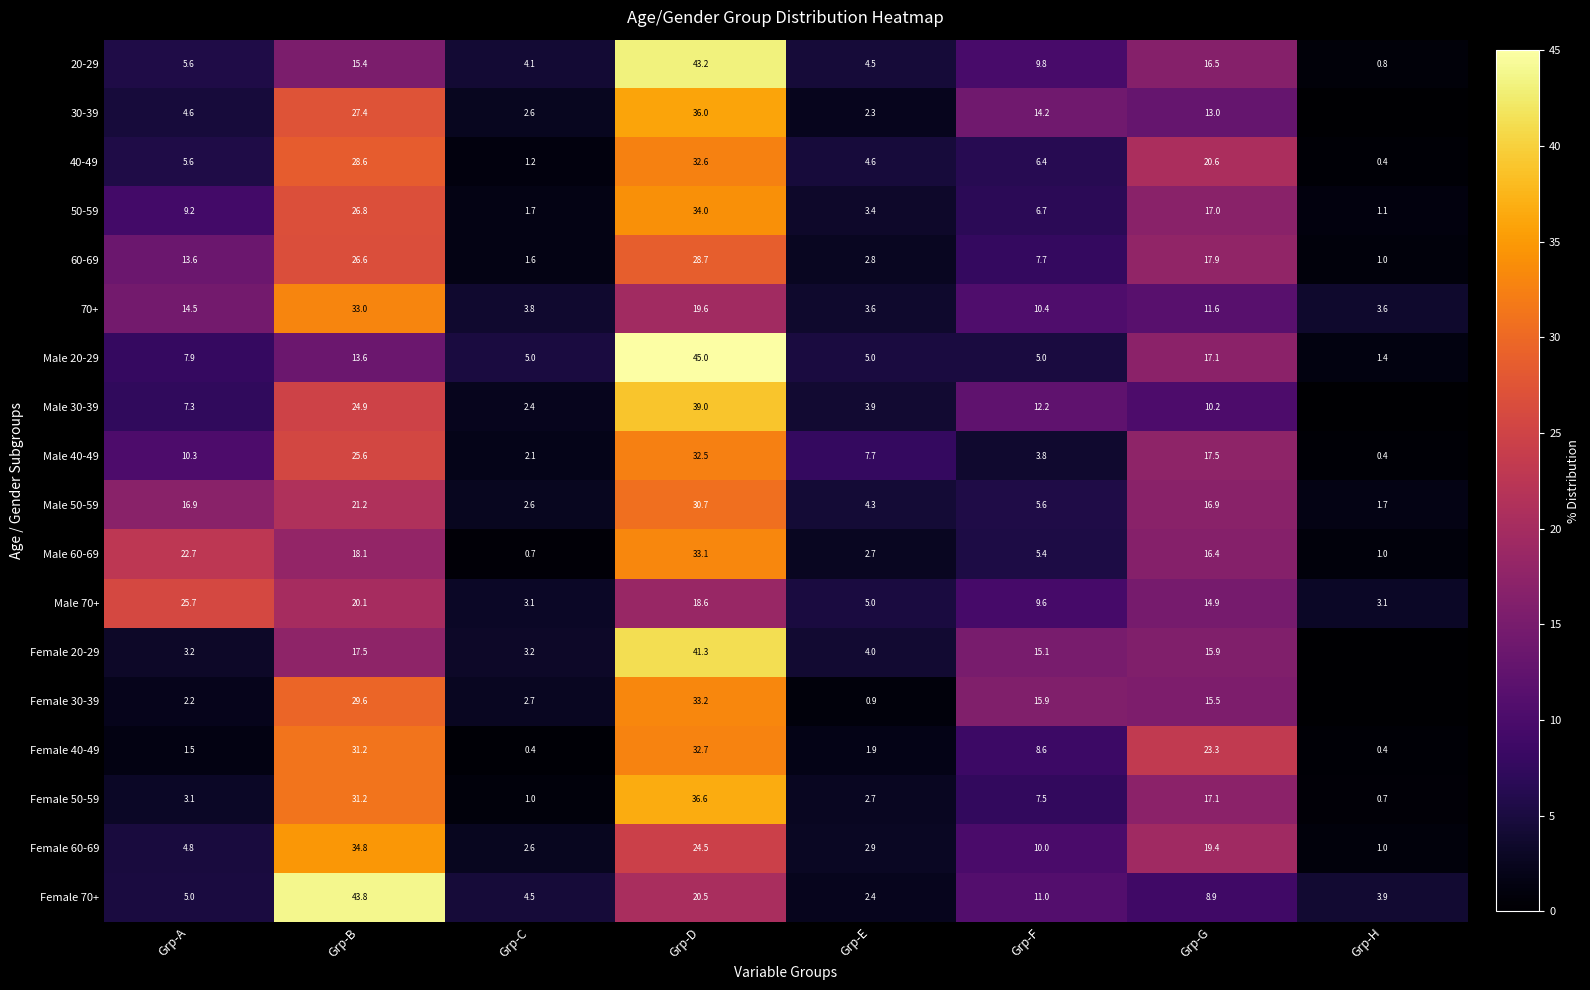

Between Grp-D and Grp-B, which is larger?

Grp-D